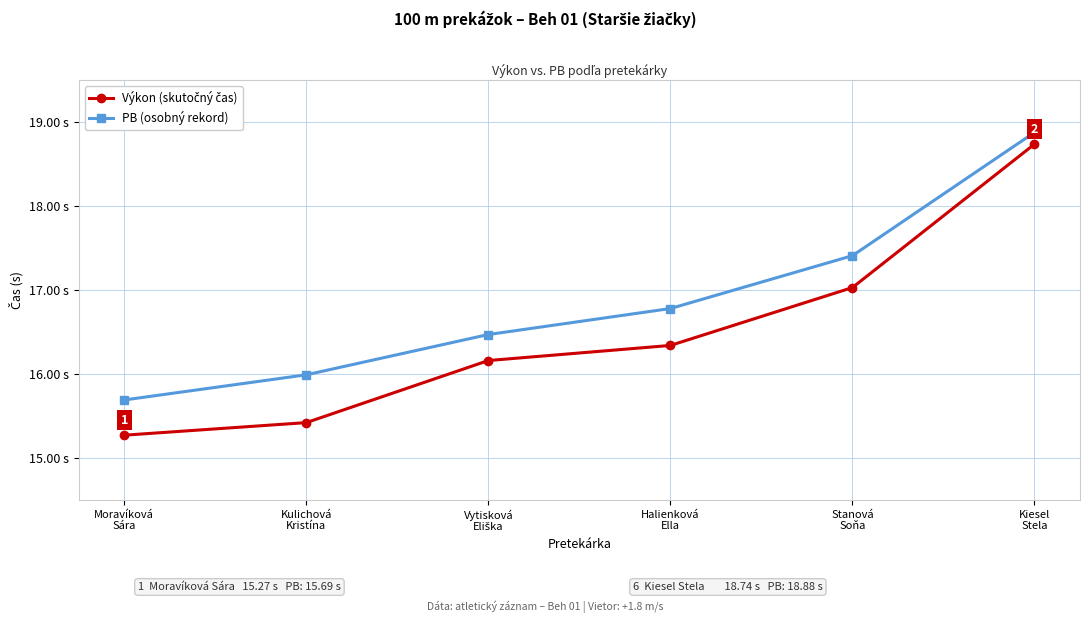

What is the total value across all series at Vytisková
Eliška?

32.6